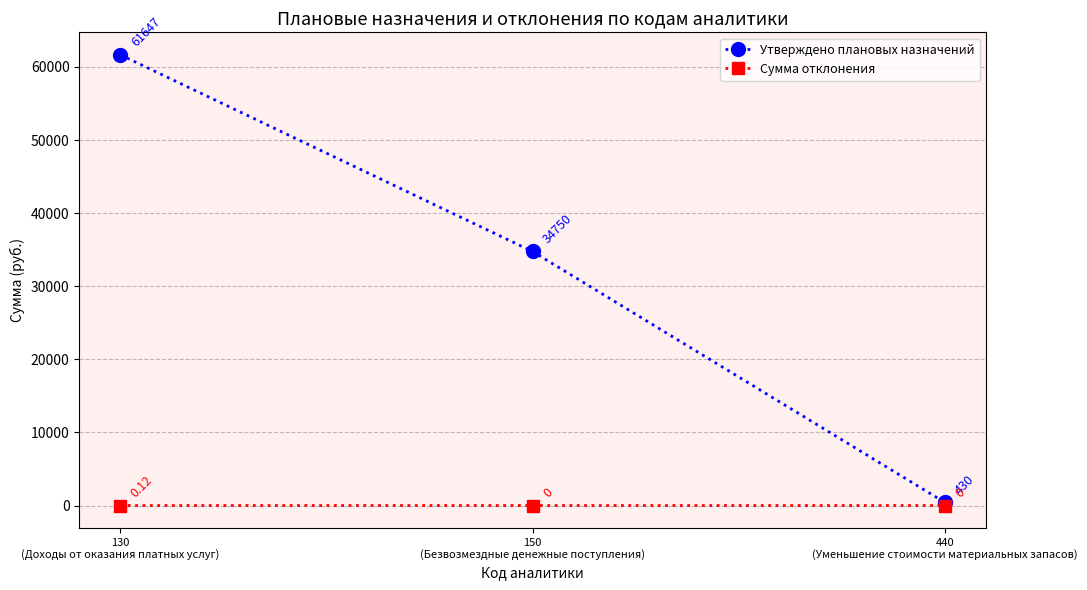

Which series has the widest spread of values?

Утверждено плановых назначений